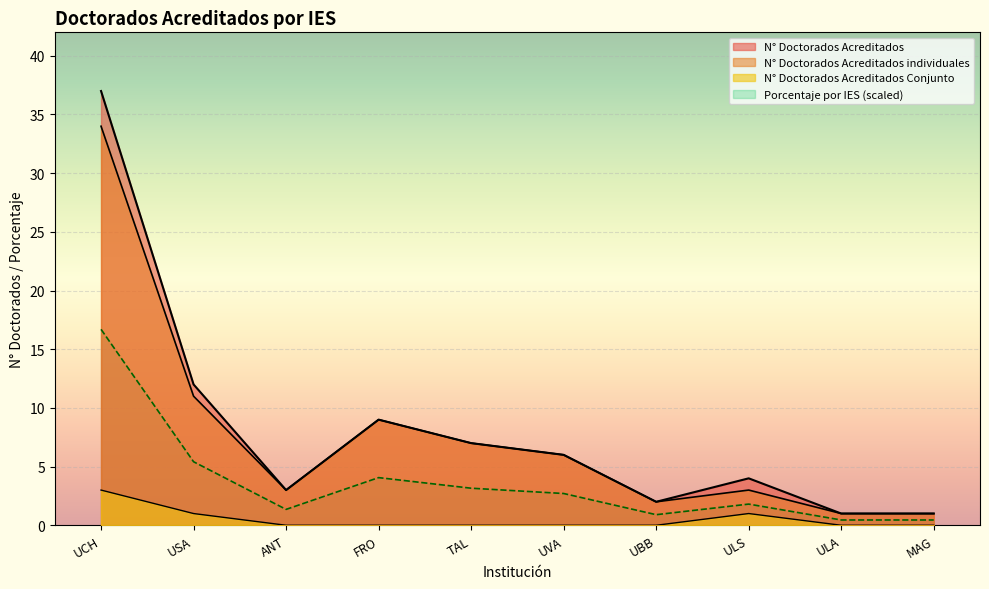

True or false: Porcentaje por IES and N° Doctorados Acreditados individuales cross at least once.

False